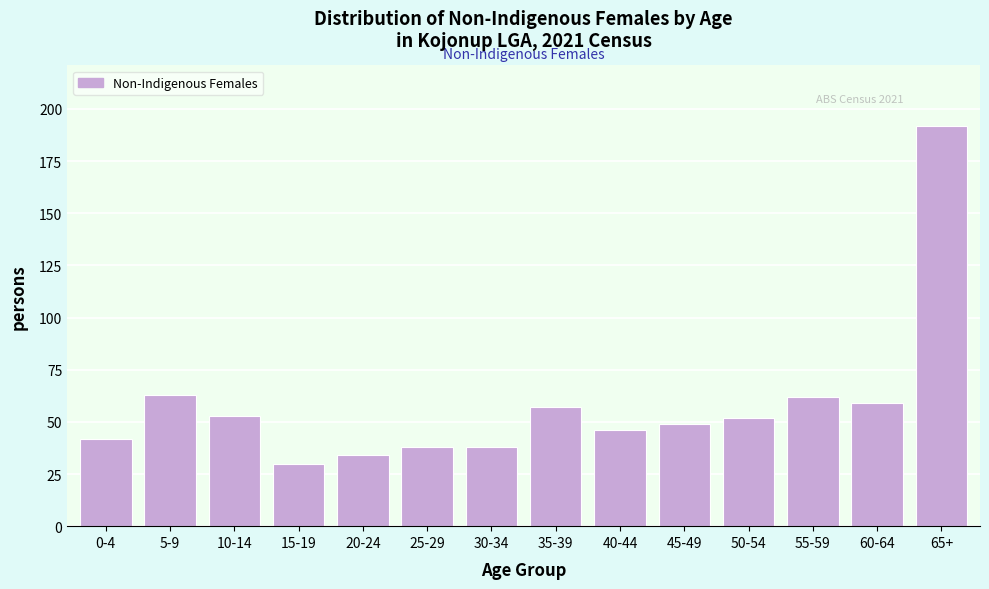

Reading left to right, extract all data points from this chart.

0-4=42	5-9=63	10-14=53	15-19=30	20-24=34	25-29=38	30-34=38	35-39=57	40-44=46	45-49=49	50-54=52	55-59=62	60-64=59	65+=192